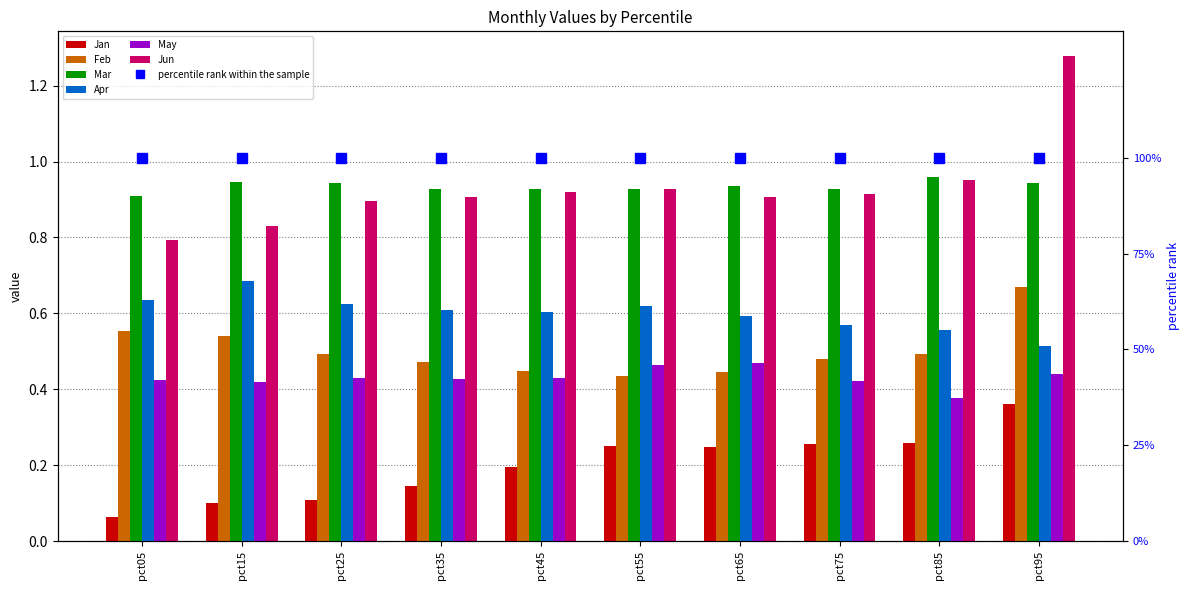

How many bars are there in each group?

6